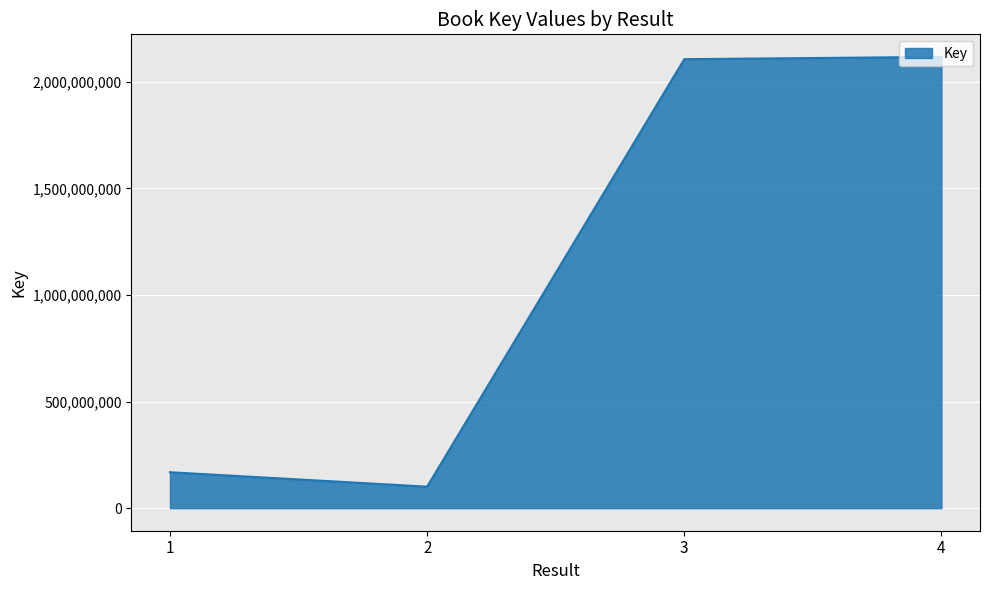

Reading right to left, transcribe all the data shown in this chart.

4=2117456352	3=2106732113	2=100890207	1=168585950